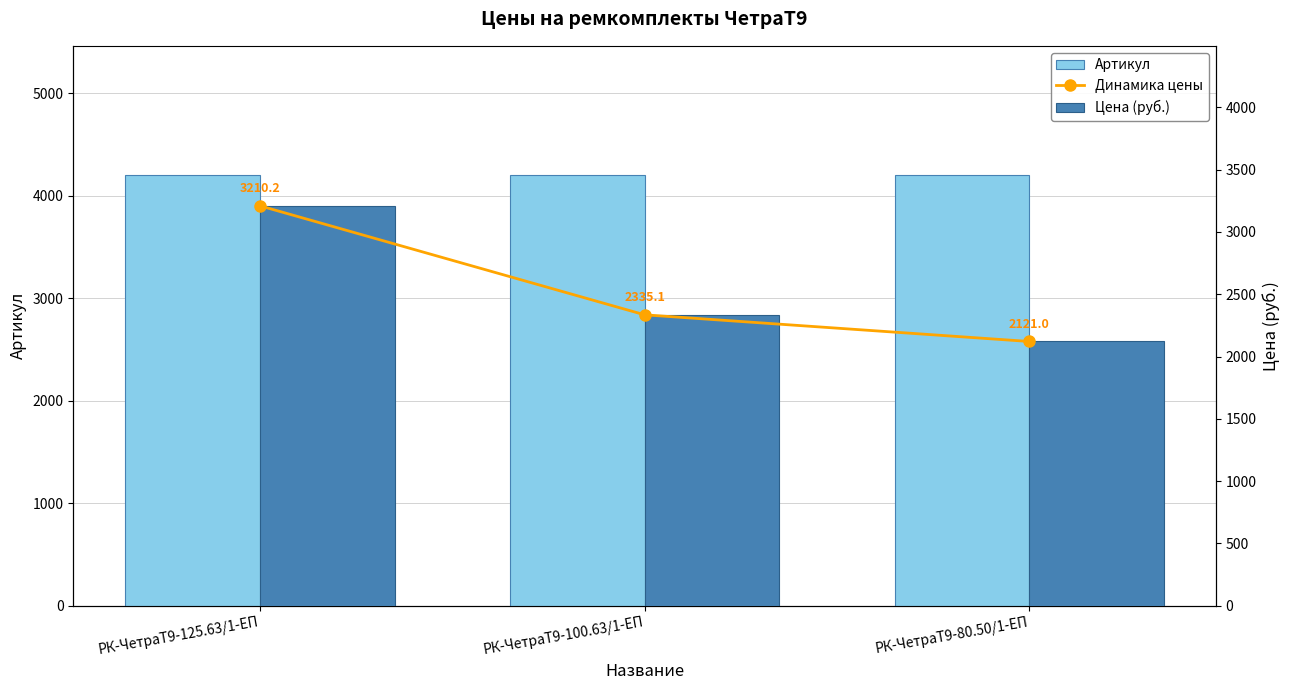

What is the average value of the Цена (руб.) series?

2555.4